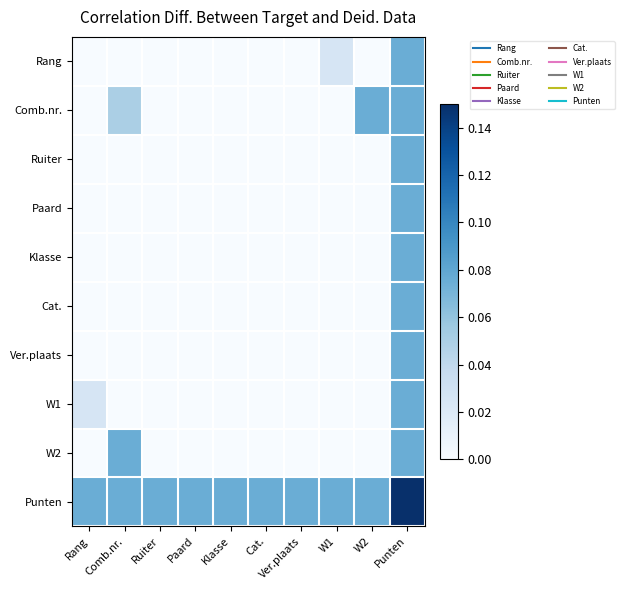

Which category has the highest value across all series?

Punten